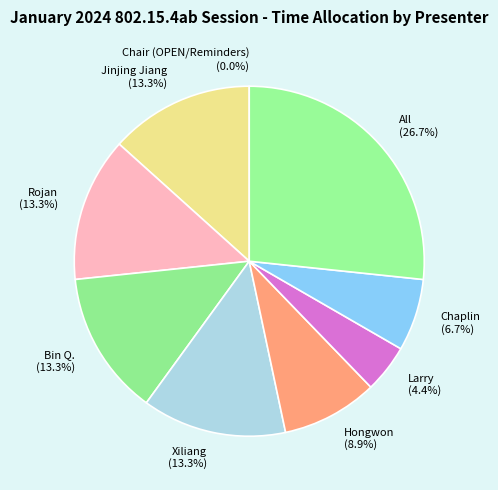

To the nearest percent, what percentage of the pie is Larry?

4%